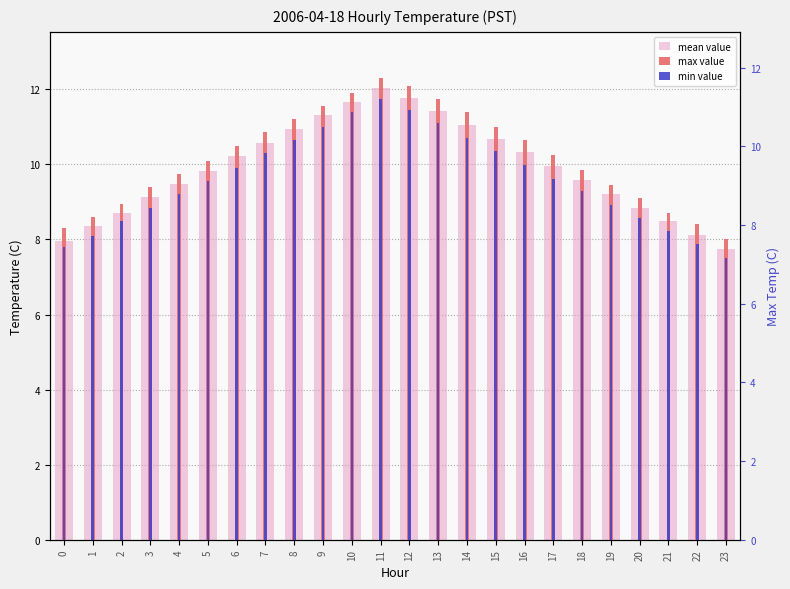

Reading left to right, list all the values displayed in this chart.

mean value: 0=8.0	1=8.3	2=8.7	3=9.1	4=9.5	5=9.8	6=10.2	7=10.6	8=10.9	9=11.3	10=11.7	11=12.0	12=11.8	13=11.4	14=11.1	15=10.7	16=10.3	17=9.9	18=9.6	19=9.2	20=8.8	21=8.5	22=8.1	23=7.8
max value: 0=8.3	1=8.6	2=8.9	3=9.4	4=9.8	5=10.1	6=10.5	7=10.8	8=11.2	9=11.6	10=11.9	11=12.3	12=12.1	13=11.8	14=11.4	15=11.0	16=10.7	17=10.2	18=9.8	19=9.4	20=9.1	21=8.7	22=8.4	23=8.0
min value: 0=7.8	1=8.1	2=8.5	3=8.8	4=9.2	5=9.6	6=9.9	7=10.3	8=10.7	9=11.0	10=11.4	11=11.8	12=11.4	13=11.1	14=10.7	15=10.3	16=10.0	17=9.6	18=9.3	19=8.9	20=8.6	21=8.2	22=7.9	23=7.5